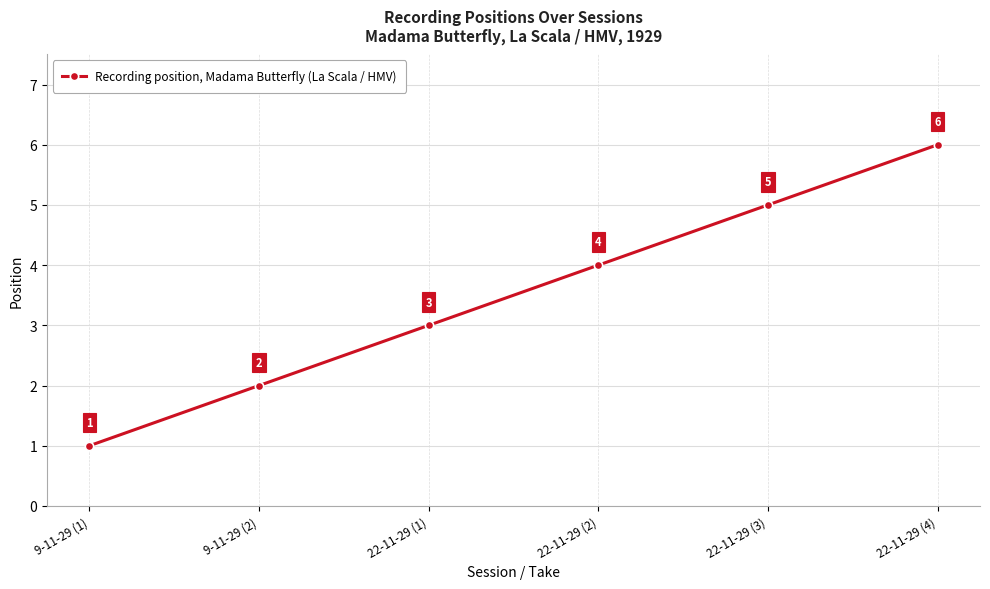

List the labels in order of value, smallest first.

9-11-29 (1), 9-11-29 (2), 22-11-29 (1), 22-11-29 (2), 22-11-29 (3), 22-11-29 (4)